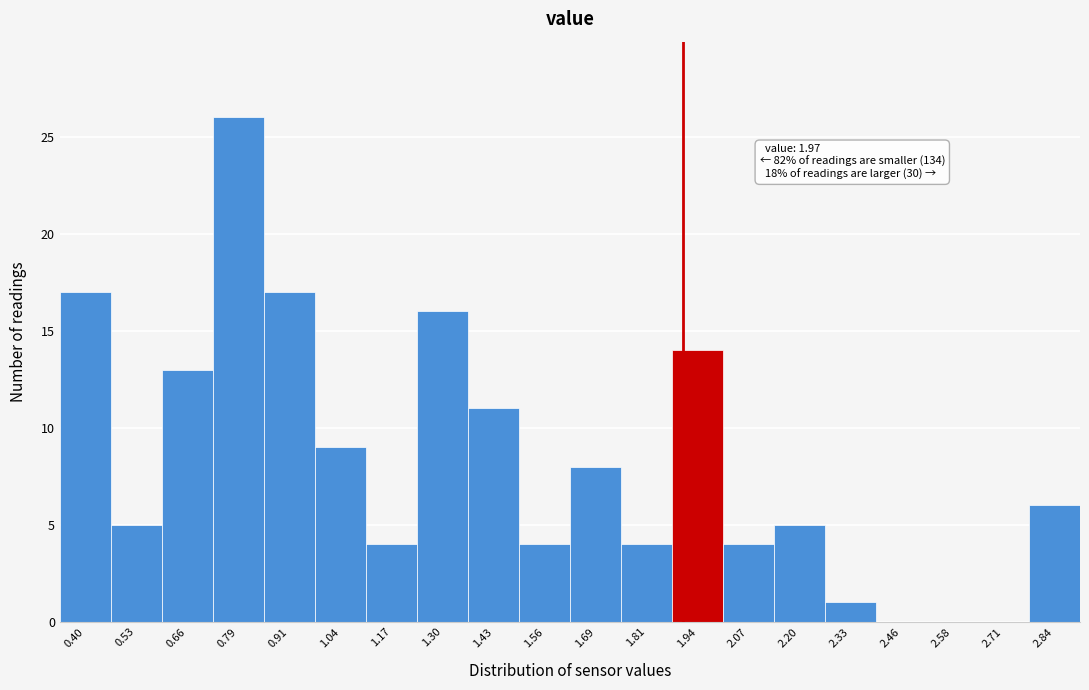

Reading right to left, what are all the values shown in this chart?

2.84=6	2.71=0	2.58=0	2.46=0	2.33=1	2.20=5	2.07=4	1.94=14	1.81=4	1.69=8	1.56=4	1.43=11	1.30=16	1.17=4	1.04=9	0.91=17	0.79=26	0.66=13	0.53=5	0.40=17